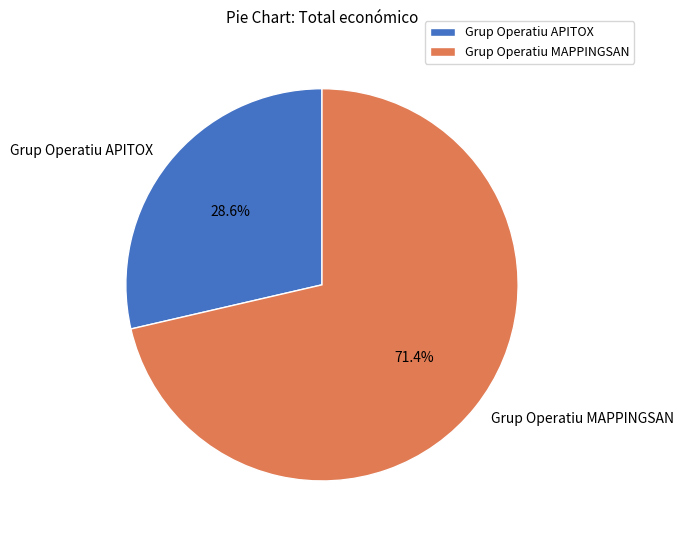

What is the total percentage of Grup Operatiu APITOX and Grup Operatiu MAPPINGSAN?

100.0%